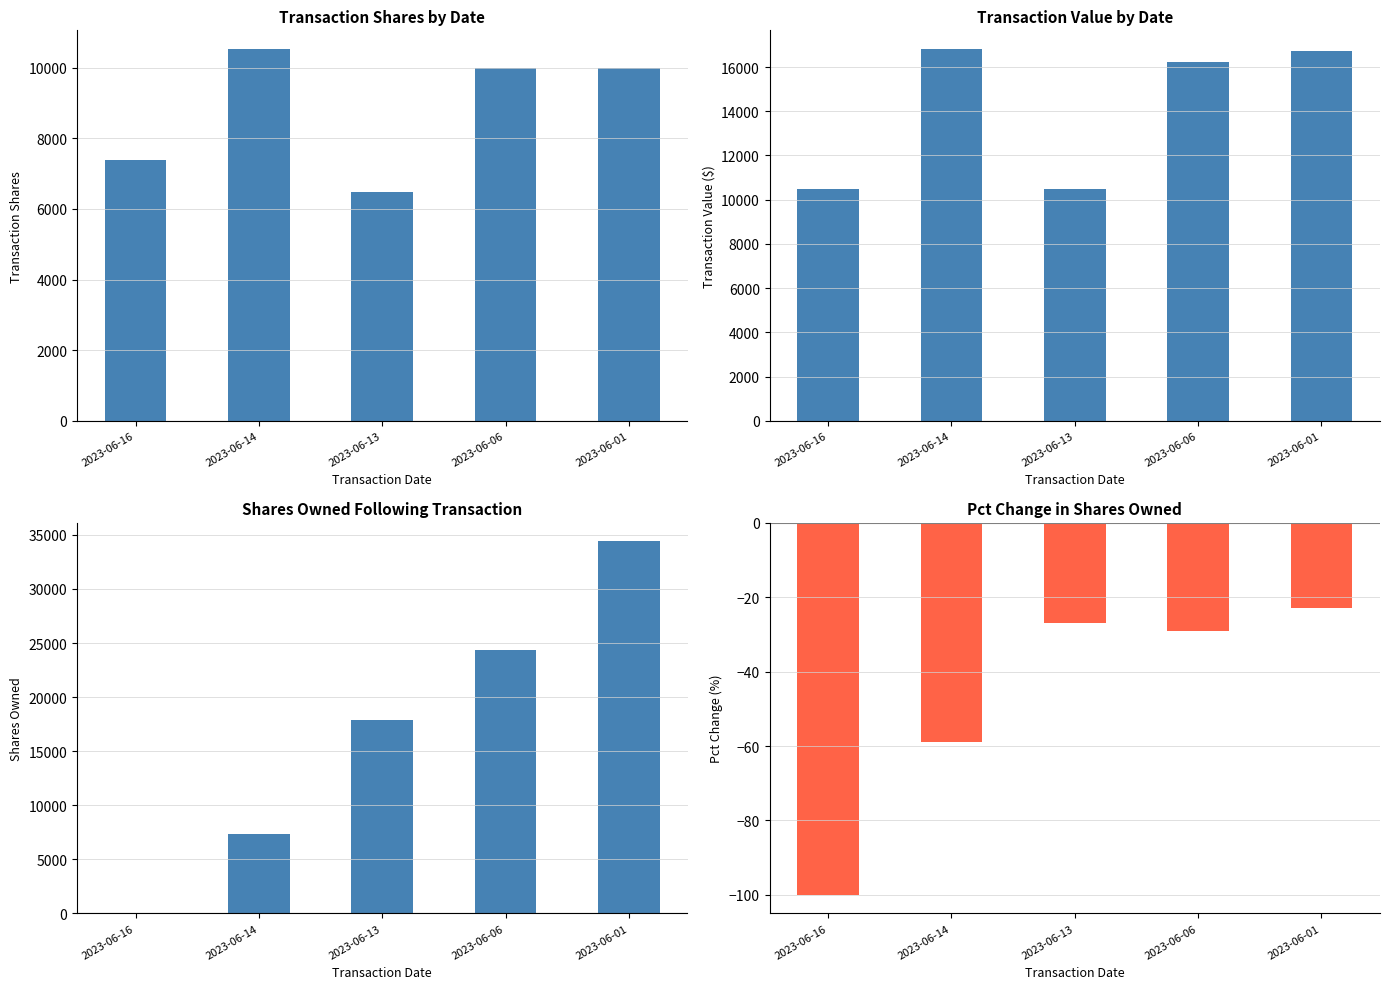

Where is pctchgSharesOwned nearest to the value -61?

2023-06-14